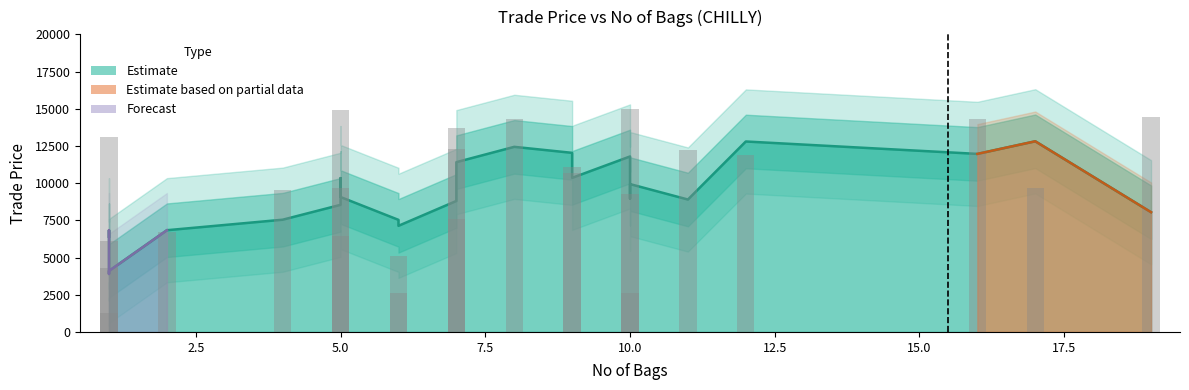

What is the maximum value for no_of_bags?

19